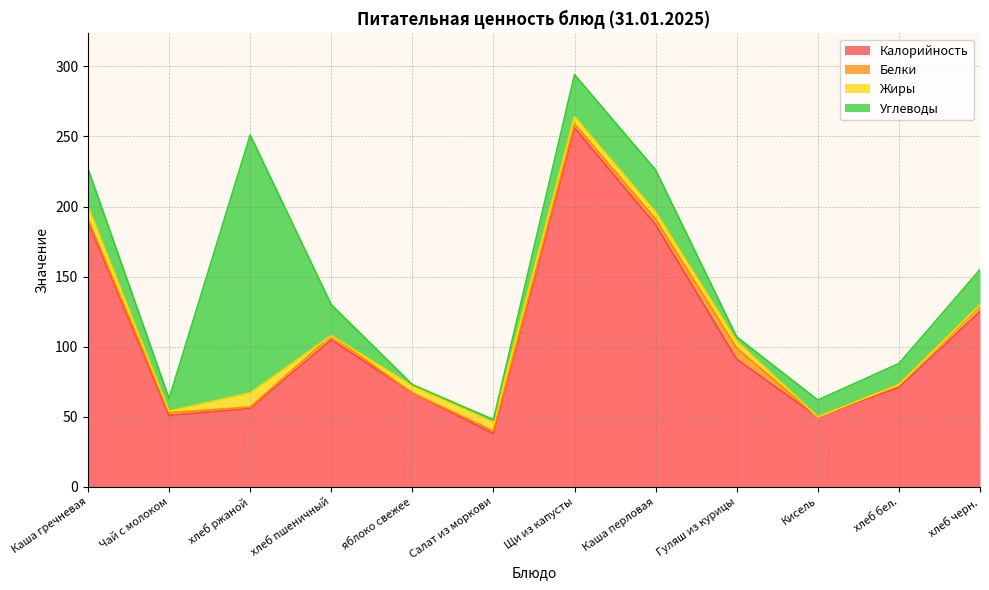

What is the label of the 11th point from the right?

Чай с молоком